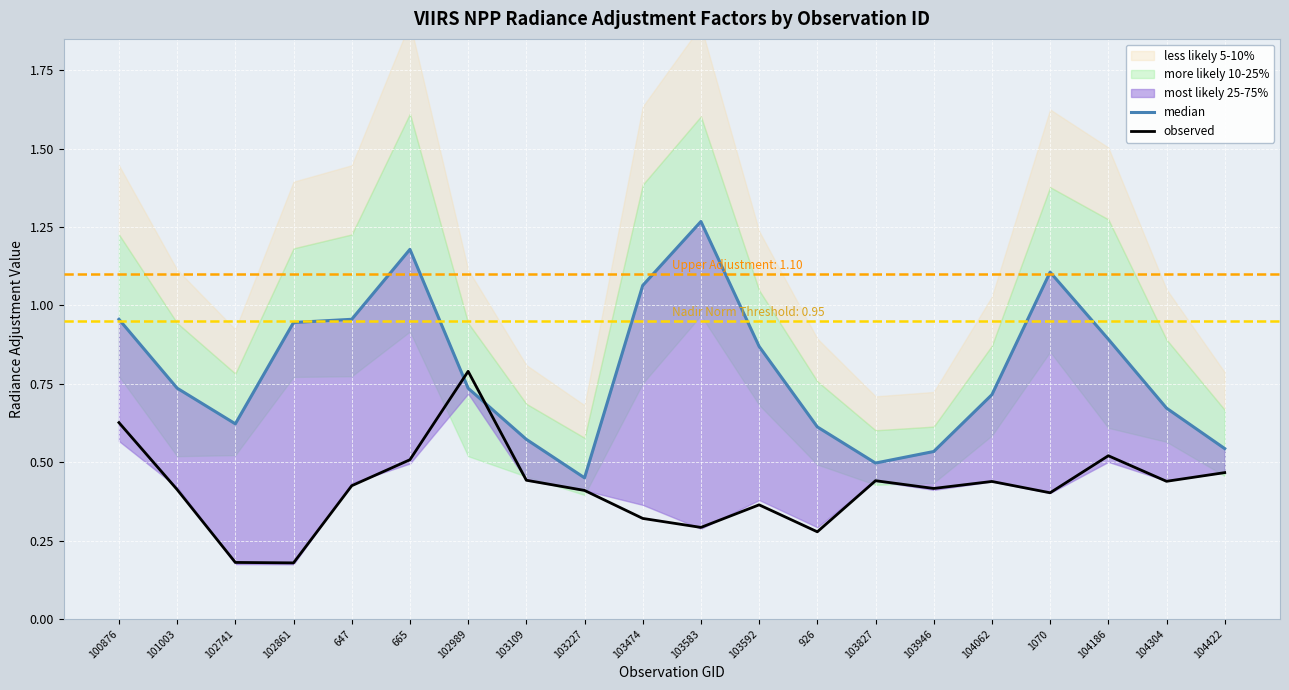

What is the sum of all median values?

15.9